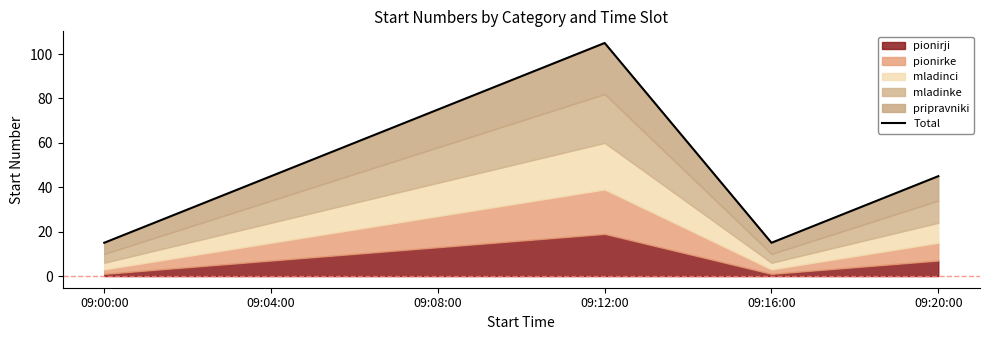

What is the difference between the values at 09:00:00 and 09:04:00?

30